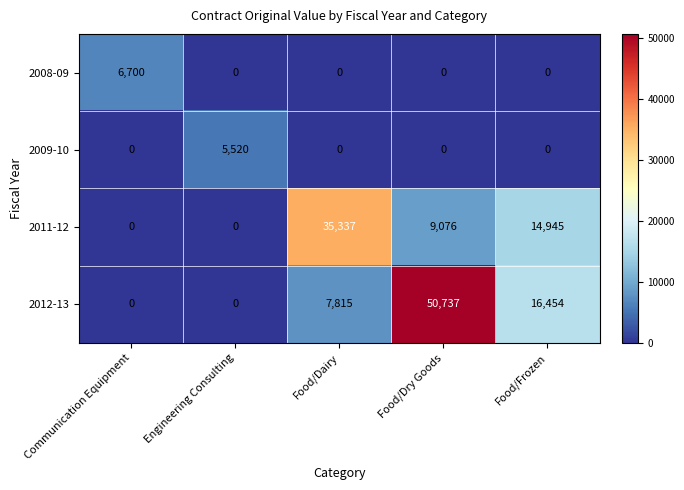

Rank the series by their maximum value, from highest to lowest.

2012-13, 2011-12, 2008-09, 2009-10